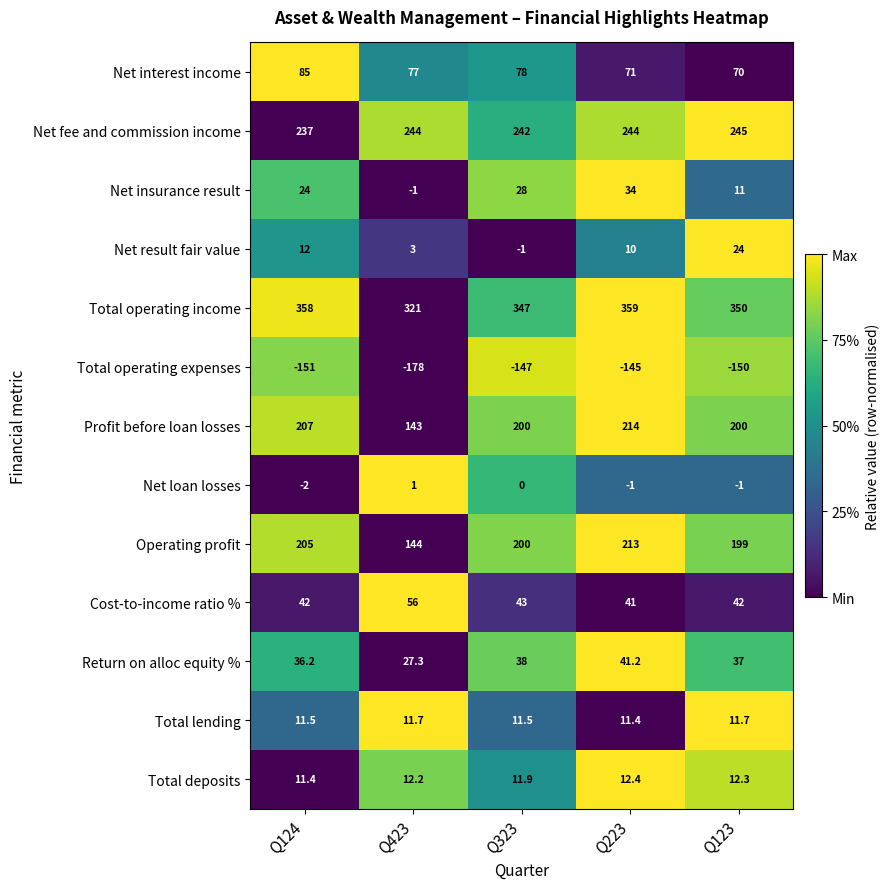

Count the number of data series in this chart.

13